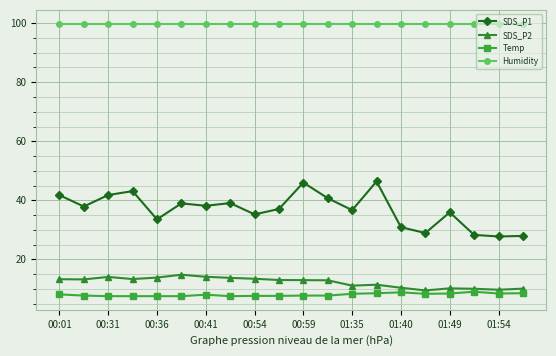

List the series in order of their peak value, lowest first.

Temp, SDS_P2, SDS_P1, Humidity